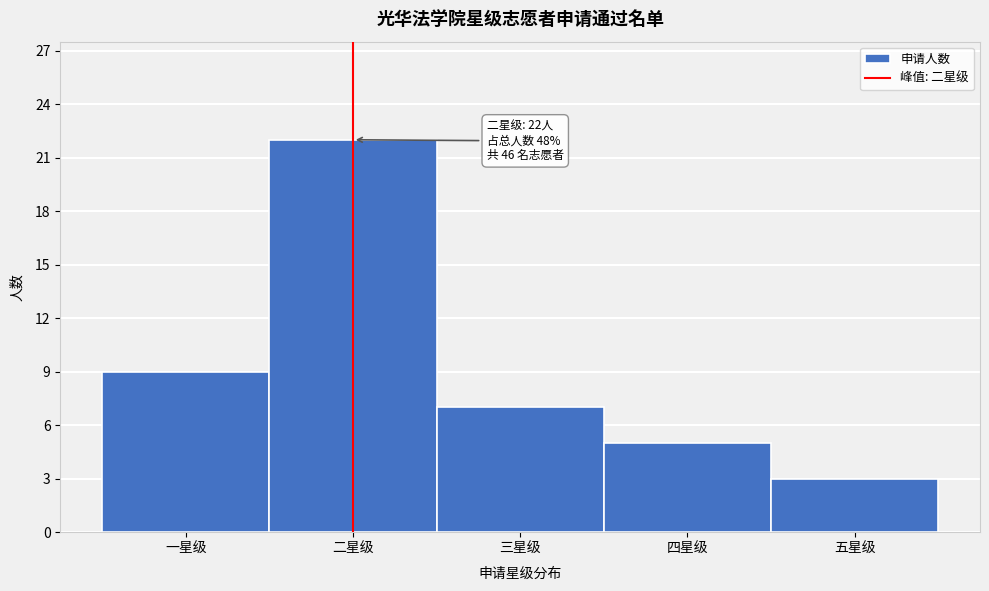

Reading left to right, extract all data points from this chart.

9	22	7	5	3